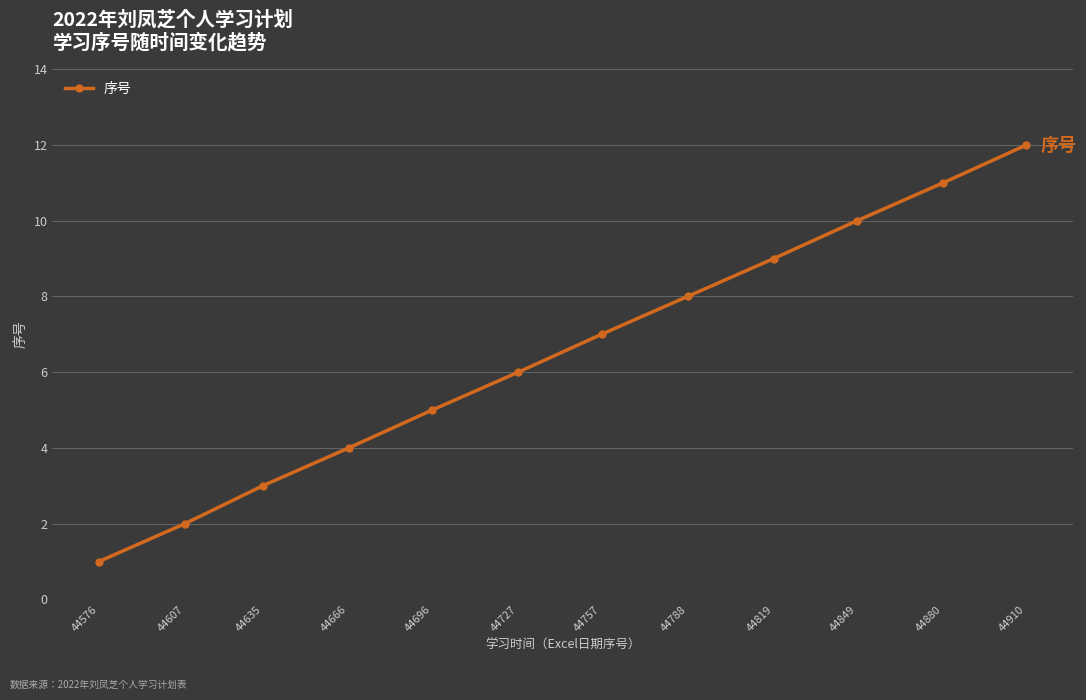

What is the change in value from 44696 to 44880?

+6